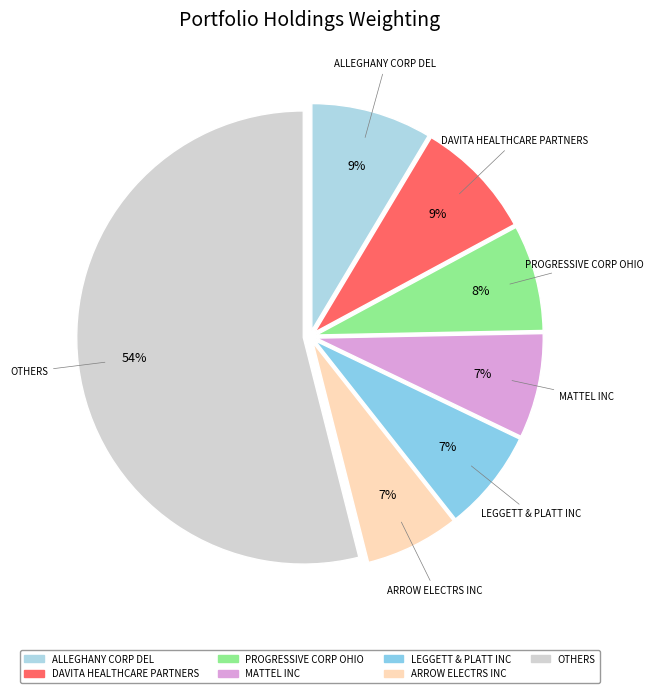

What is the ratio of the value at ARROW ELECTRS INC to the value at ALLEGHANY CORP DEL?

0.8